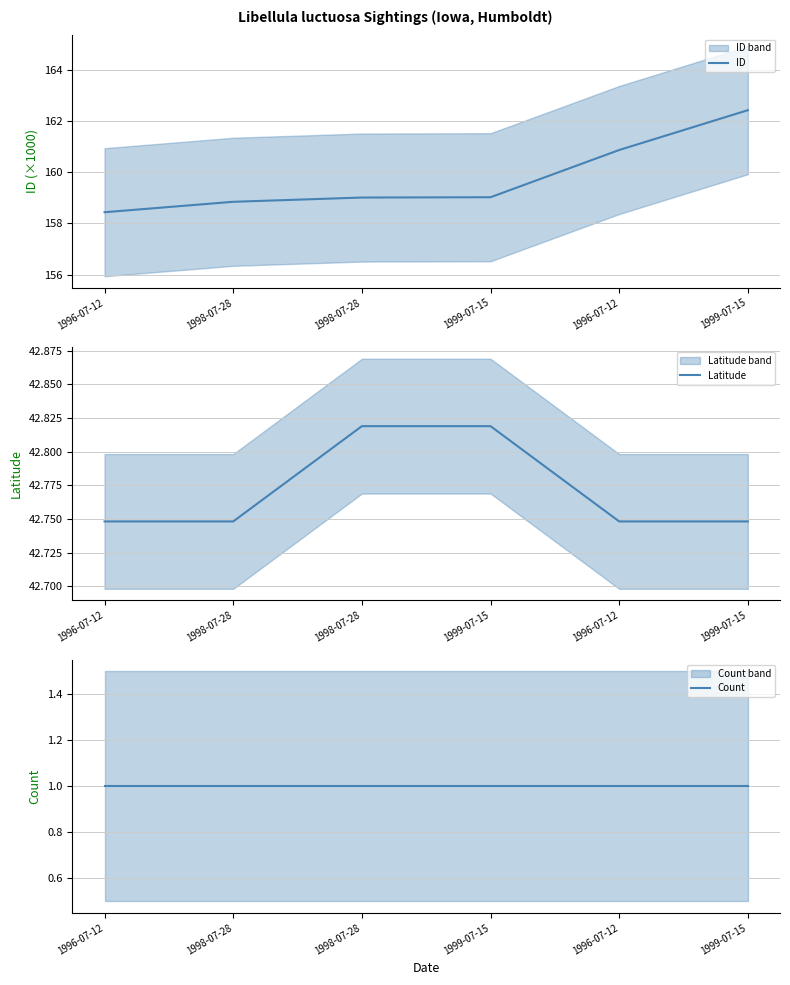

True or false: ID has more than 2 points higher than both neighbors.

False